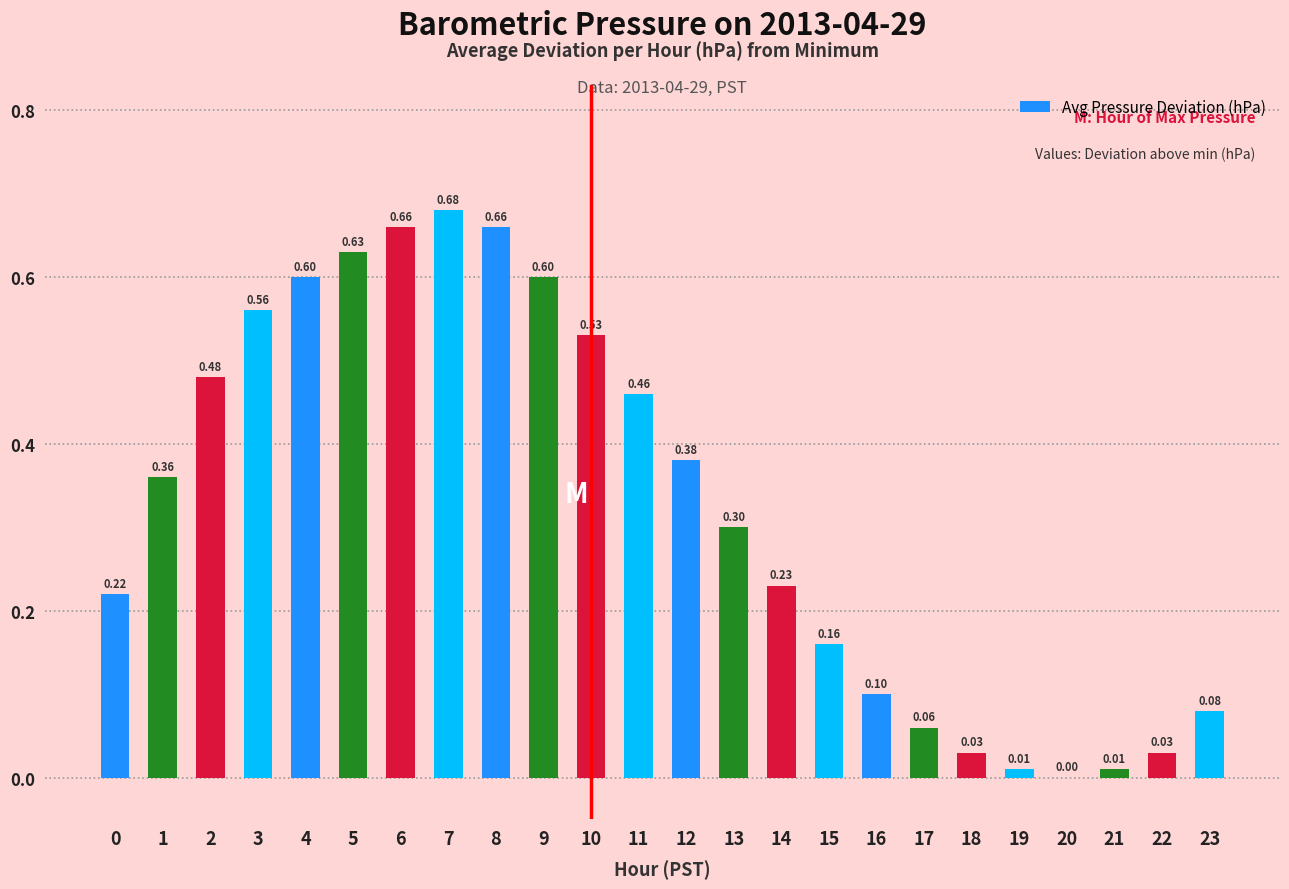

What is the difference between the values at 2 and 15?

0.3